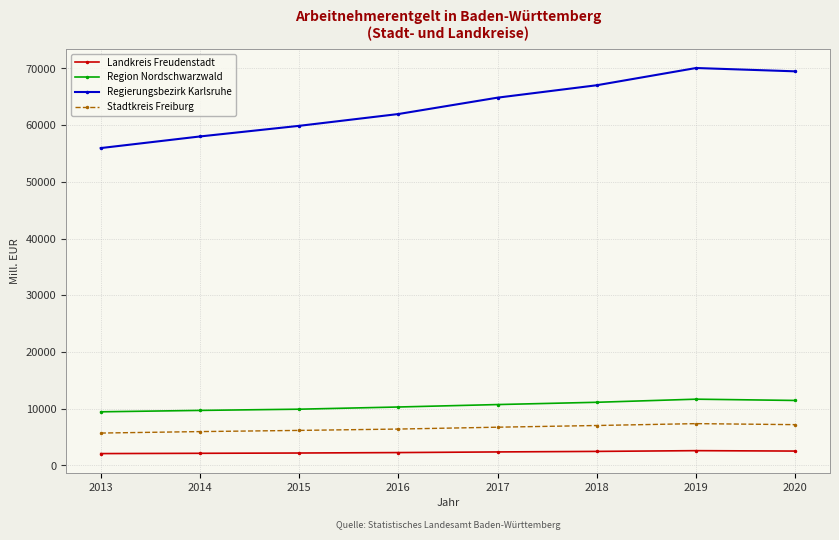

Rank the series at 2016 from highest to lowest value.

Regierungsbezirk Karlsruhe, Region Nordschwarzwald, Stadtkreis Freiburg, Landkreis Freudenstadt